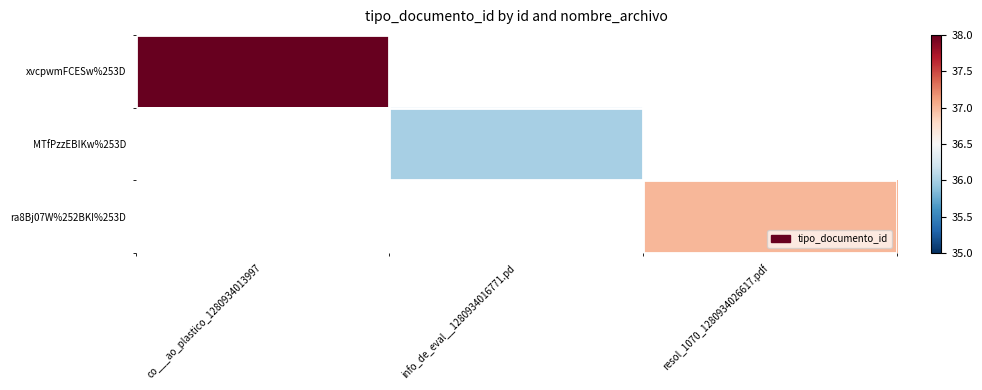

Which has a higher value, info_de_eval__1280934016771.pd or co___ao_plastico_1280934013997?

co___ao_plastico_1280934013997